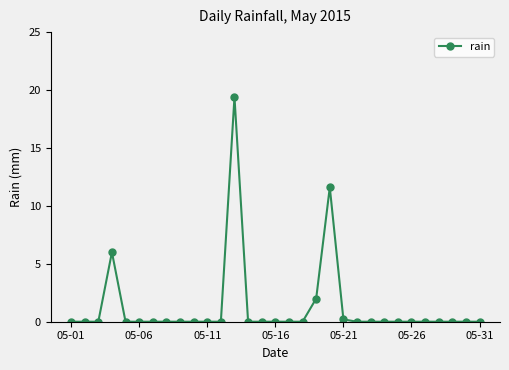

How many lines are shown in the chart?

1